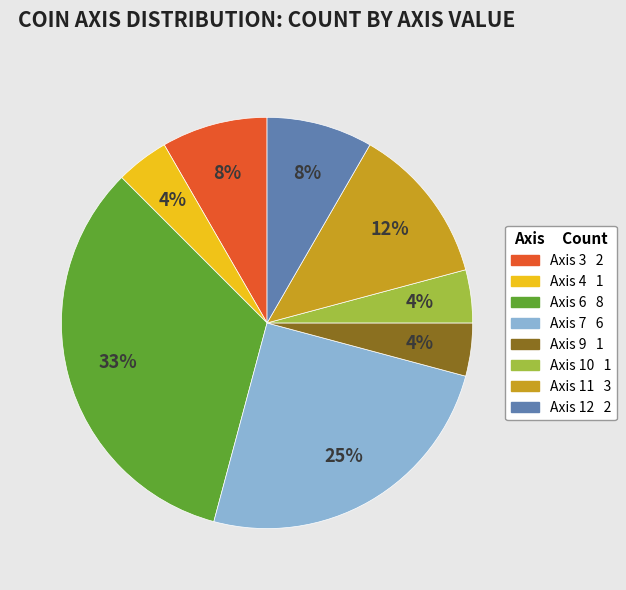

To the nearest percent, what is the average slice percentage?

12%